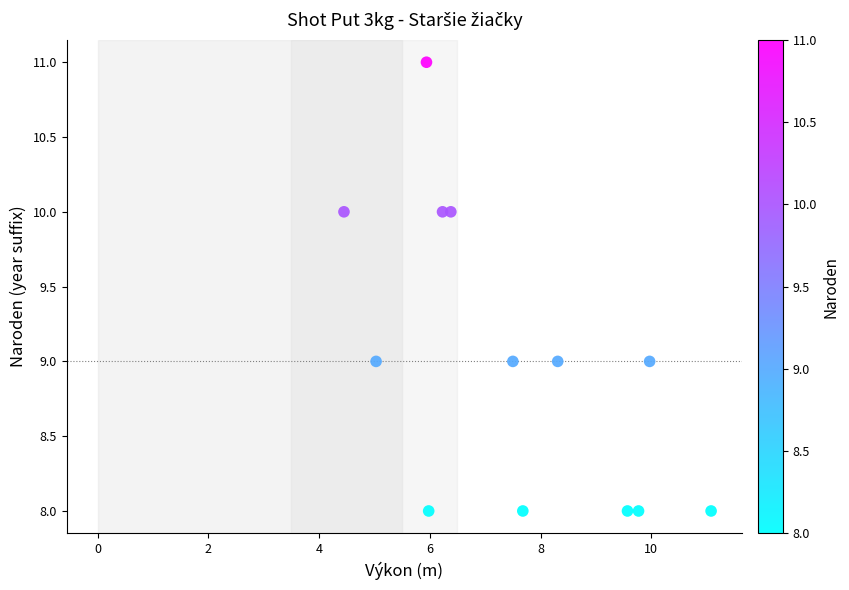

What is the range of Y values (max minus min)?

3